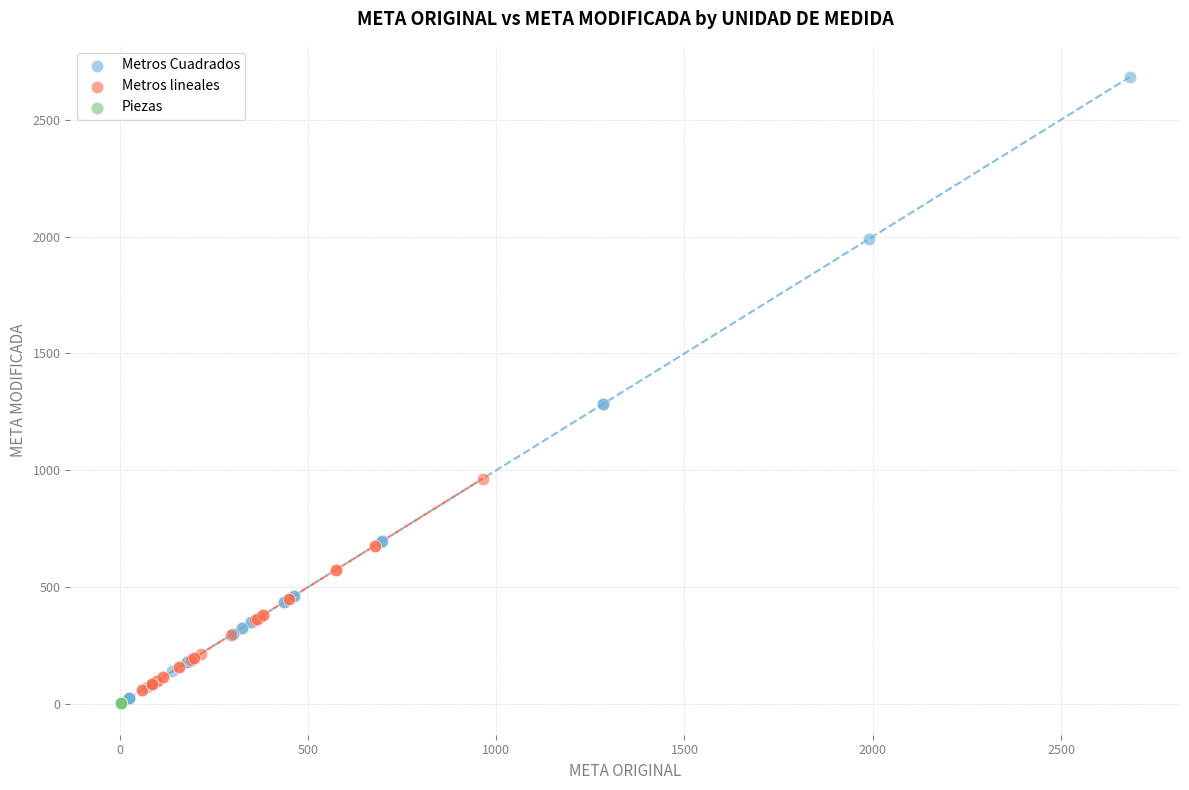

Which series reaches the maximum Y coordinate?

Metros Cuadrados